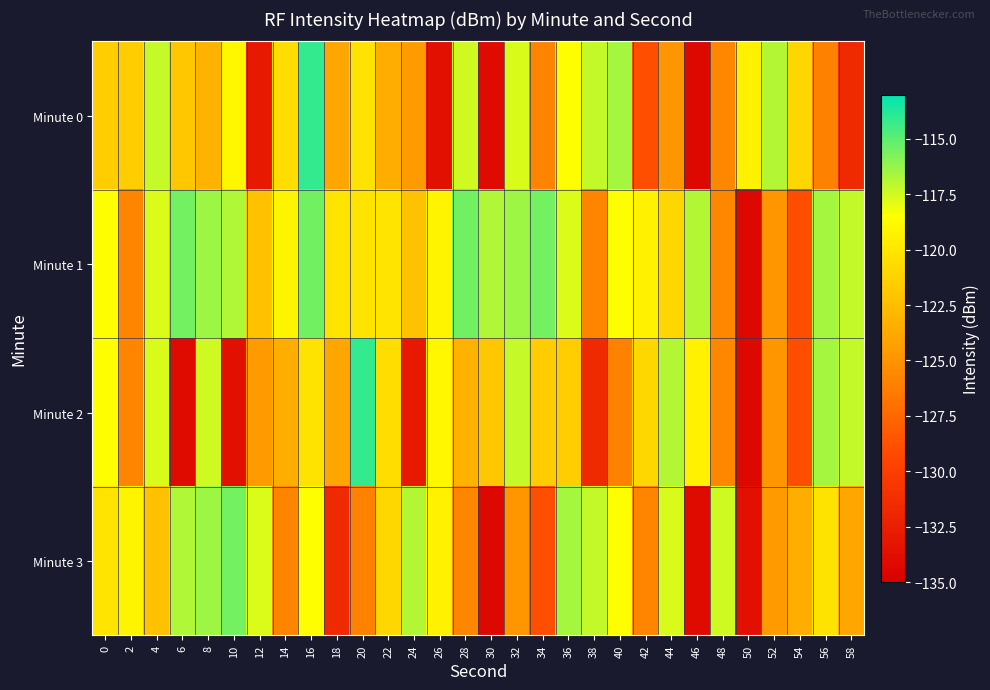

Count the number of data series in this chart.

4